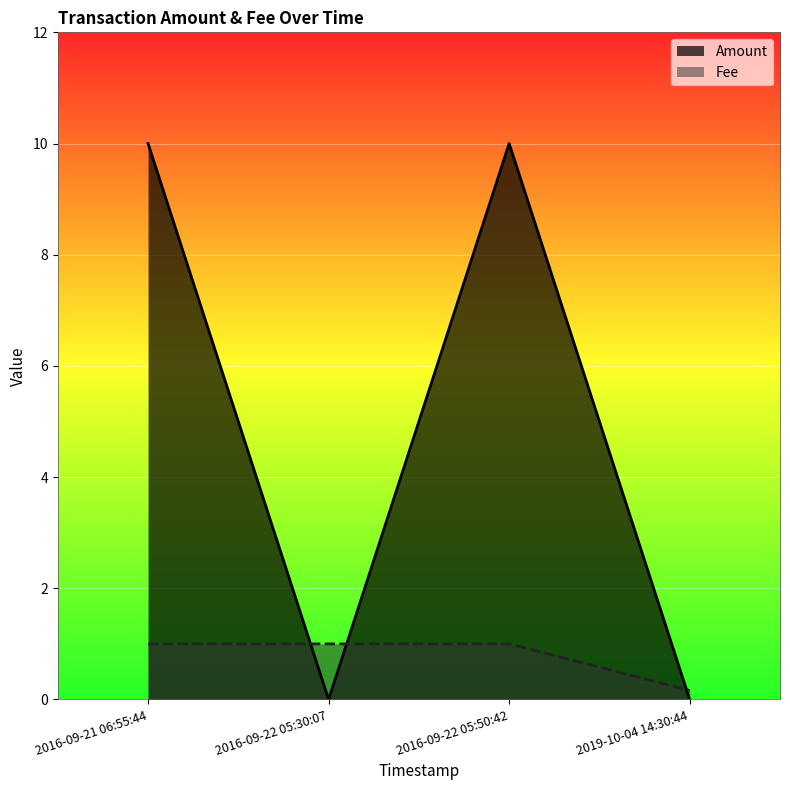

At which label does Amount reach its minimum?

2016-09-22 05:30:07